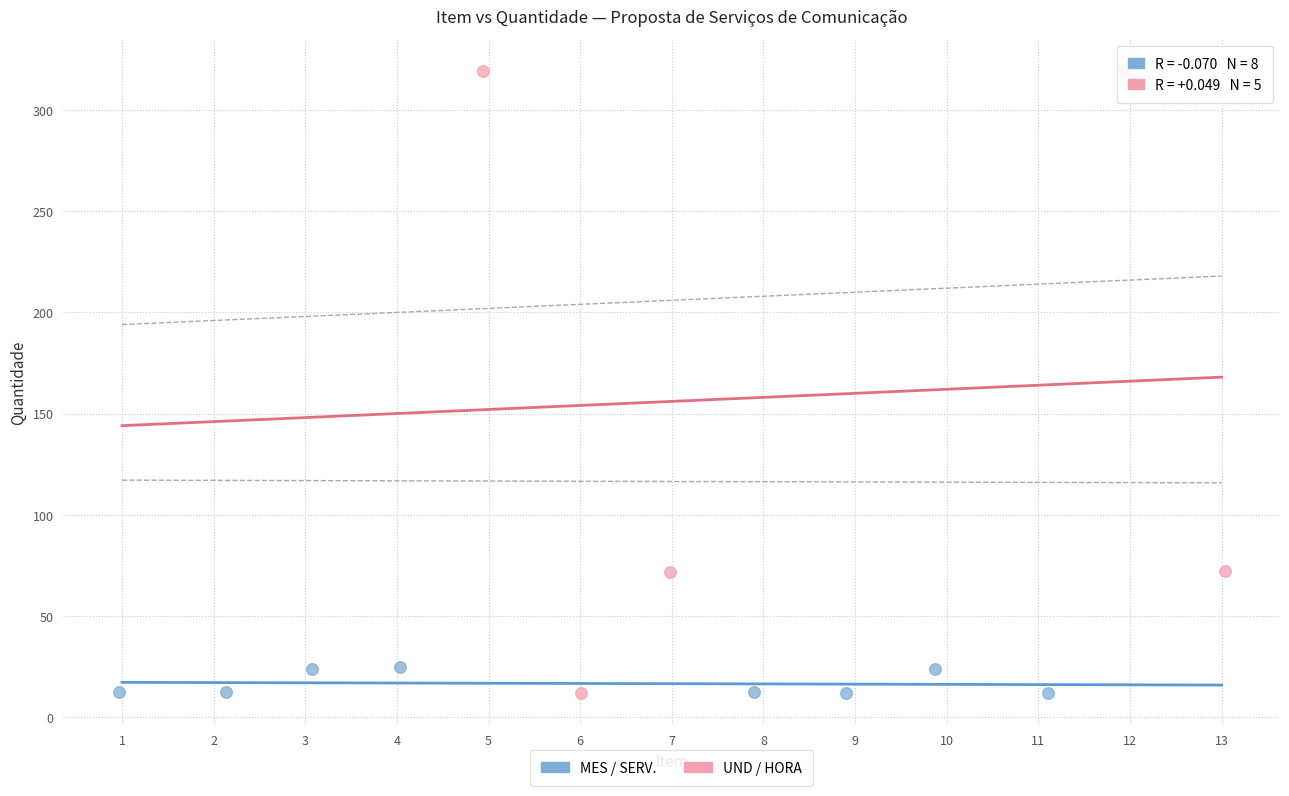

Which series has the largest Y range (max minus min)?

UND / HORA